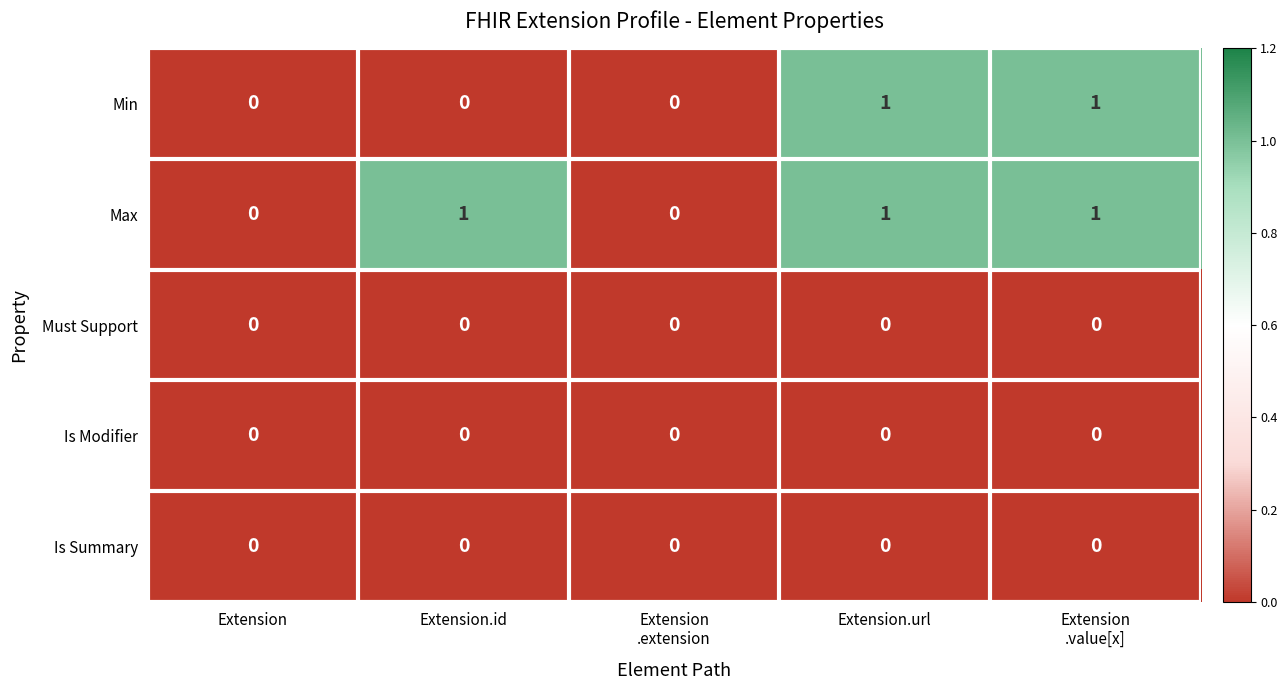

Which series has the largest total across all categories?

Max